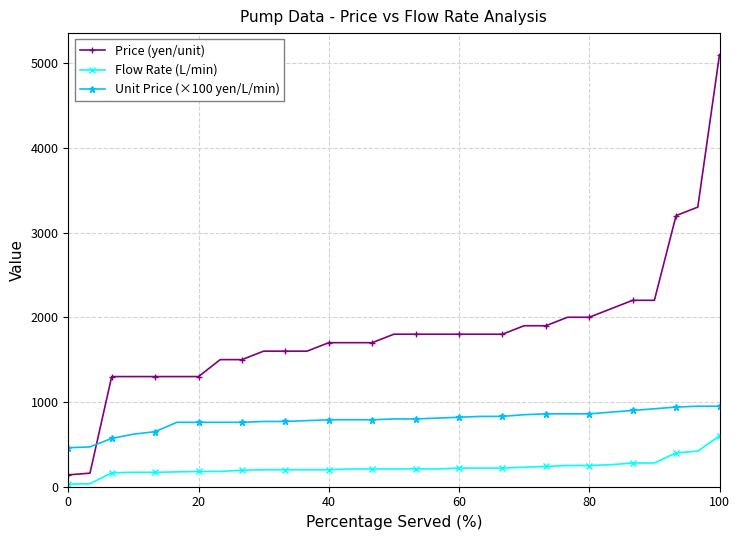

Rank the series by their maximum value, from lowest to highest.

Flow Rate (L/min), Unit Price (×100 yen/L/min), Price (yen/unit)